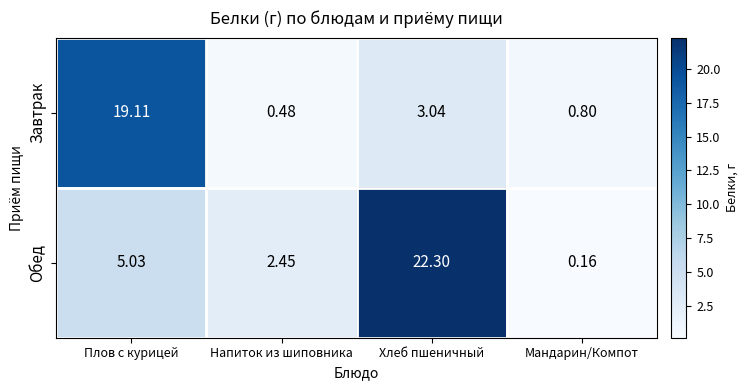

Which series has the largest total across all categories?

Обед